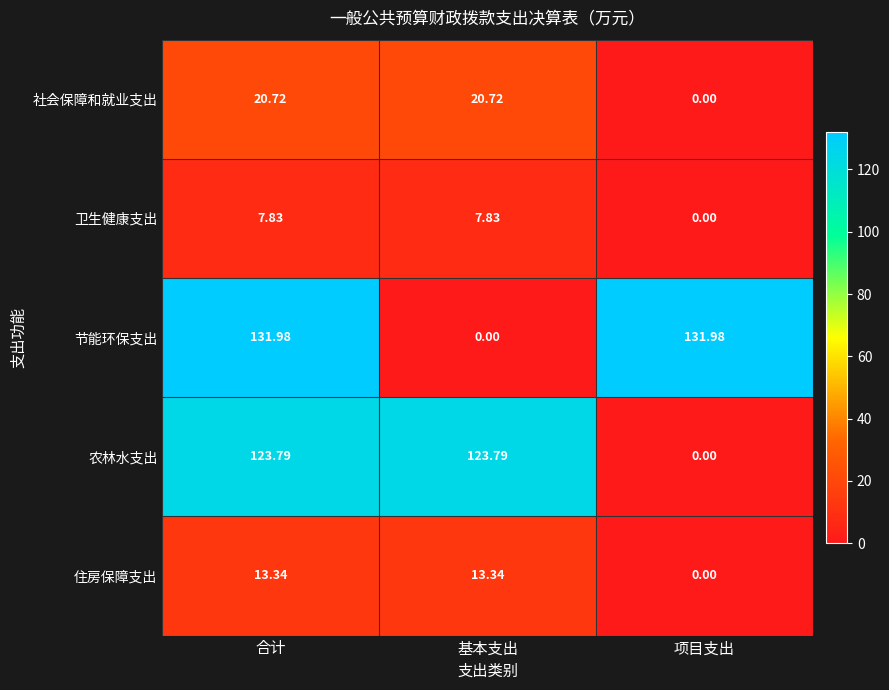

Where is 社会保障和就业支出 nearest to the value 10?

项目支出